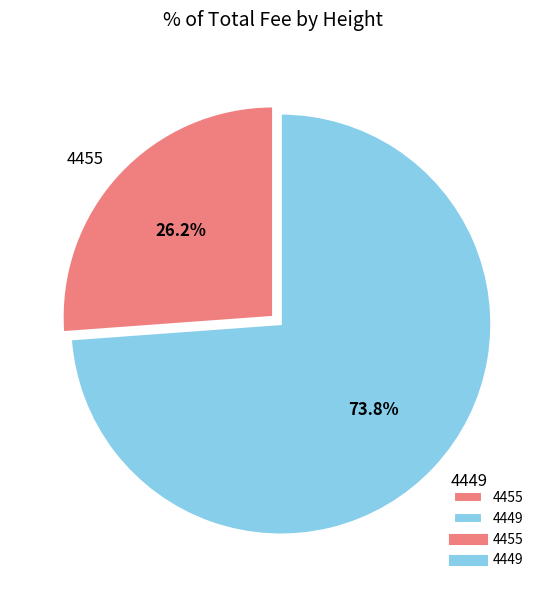

What percentage do 4449 and 4455 together represent?

100.0%